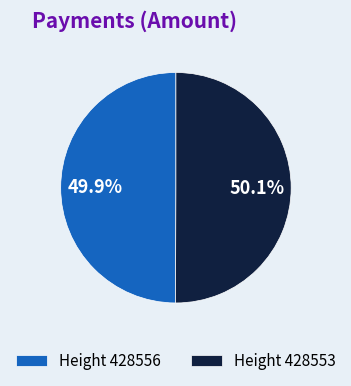

Does any single category account for the majority?

Yes